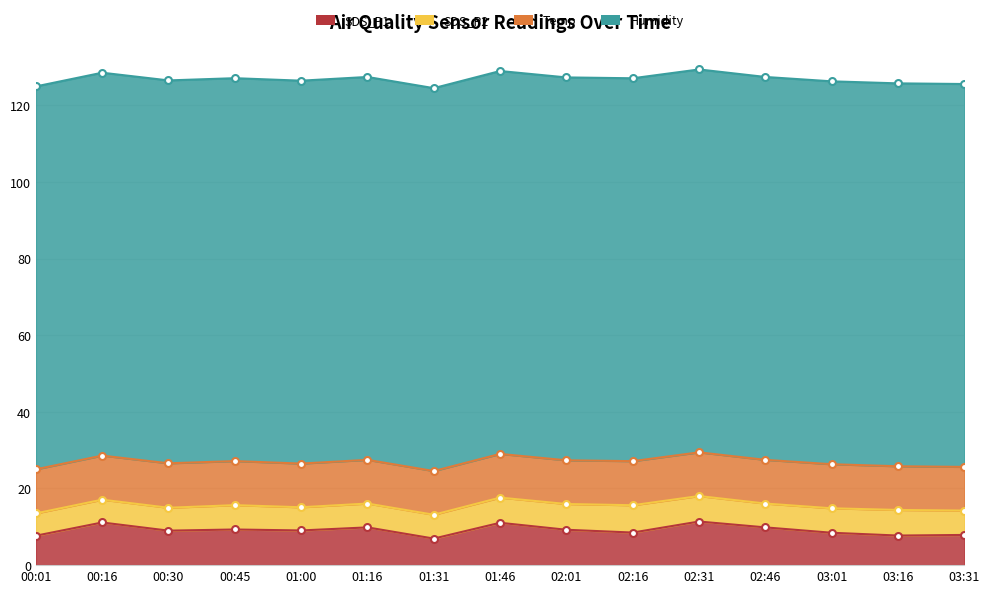

Which category has the lowest value in the SDS_P1 series?

01:31